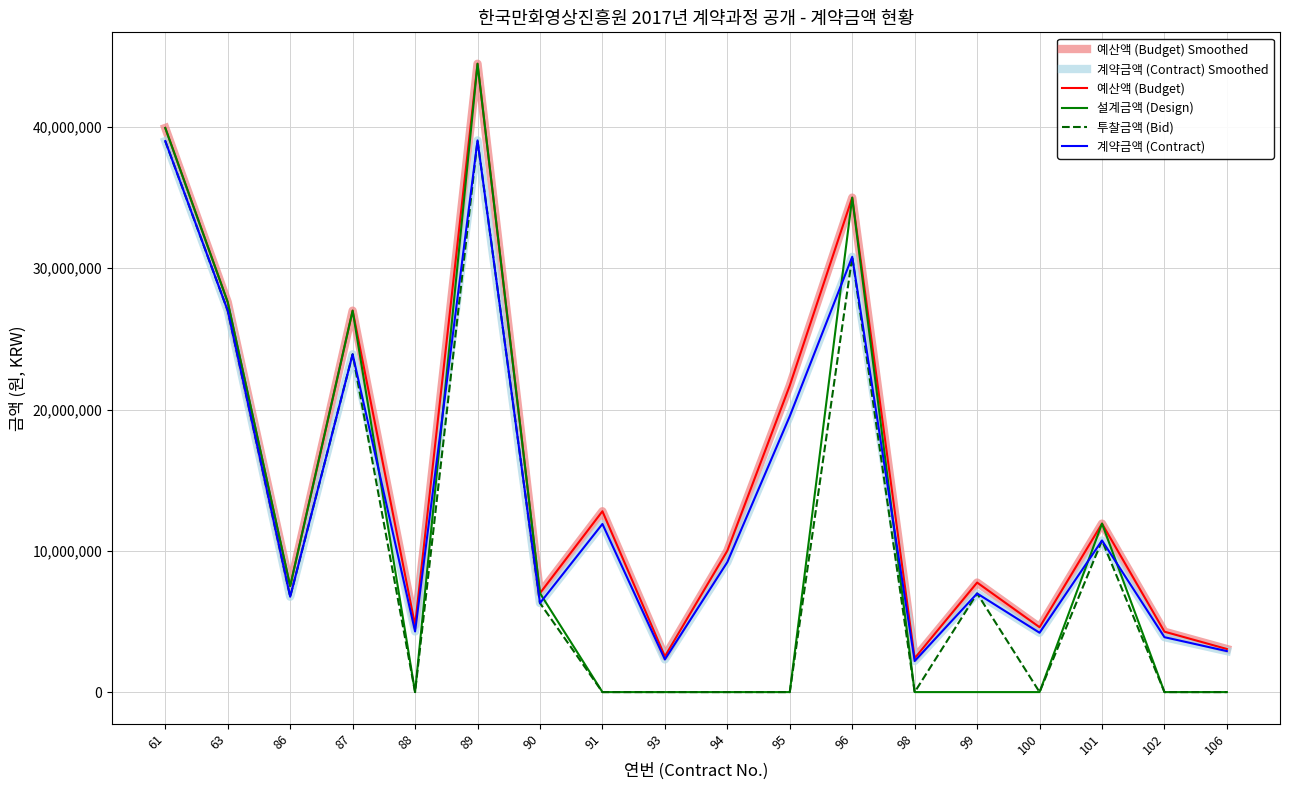

Reading left to right, extract all data points from this chart.

예산액 (Budget) Smoothed: 61=39930000	63=27600000	86=7500000	87=27000000	88=4730000	89=44475000	90=7000000	91=12800000	93=2530000	94=10000000	95=21700000	96=35000000	98=2400000	99=7752900	100=4590000	101=11925000	102=4274600	106=3050000
계약금액 (Contract) Smoothed: 61=39000000	63=27000000	86=6750000	87=23911970	88=4290000	89=39049400	90=6300000	91=11900000	93=2310000	94=9200000	95=19530000	96=30812000	98=2200000	99=6981000	100=4200000	101=10732500	102=3886000	106=2900000
예산액 (Budget): 61=39930000	63=27600000	86=7500000	87=27000000	88=4730000	89=44475000	90=7000000	91=12800000	93=2530000	94=10000000	95=21700000	96=35000000	98=2400000	99=7752900	100=4590000	101=11925000	102=4274600	106=3050000
설계금액 (Design): 61=39930000	63=27600000	86=7500000	87=27000000	88=0	89=44475000	90=7000000	91=0	93=0	94=0	95=0	96=35000000	98=0	99=0	100=0	101=11925000	102=0	106=0
투찰금액 (Bid): 61=39000000	63=27000000	86=6750000	87=23911970	88=0	89=39049400	90=6300000	91=0	93=0	94=0	95=0	96=30812000	98=0	99=6981000	100=0	101=10732500	102=0	106=0
계약금액 (Contract): 61=39000000	63=27000000	86=6750000	87=23911970	88=4290000	89=39049400	90=6300000	91=11900000	93=2310000	94=9200000	95=19530000	96=30812000	98=2200000	99=6981000	100=4200000	101=10732500	102=3886000	106=2900000